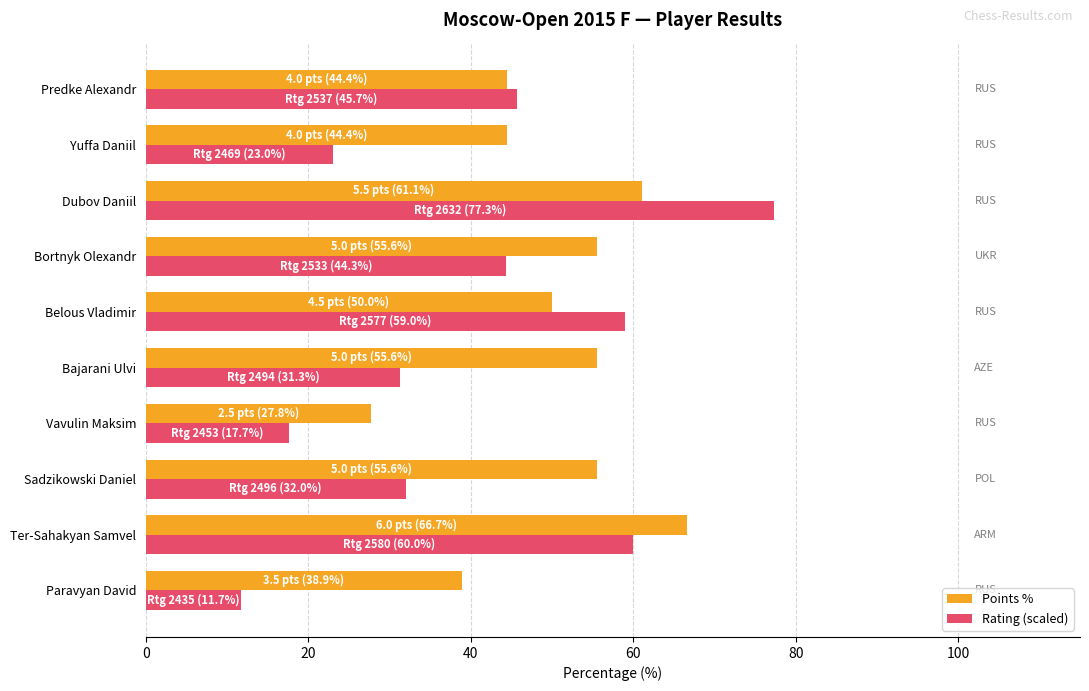

Is it true that Rating (scaled) equals 44.3 at Bortnyk Olexandr?

True